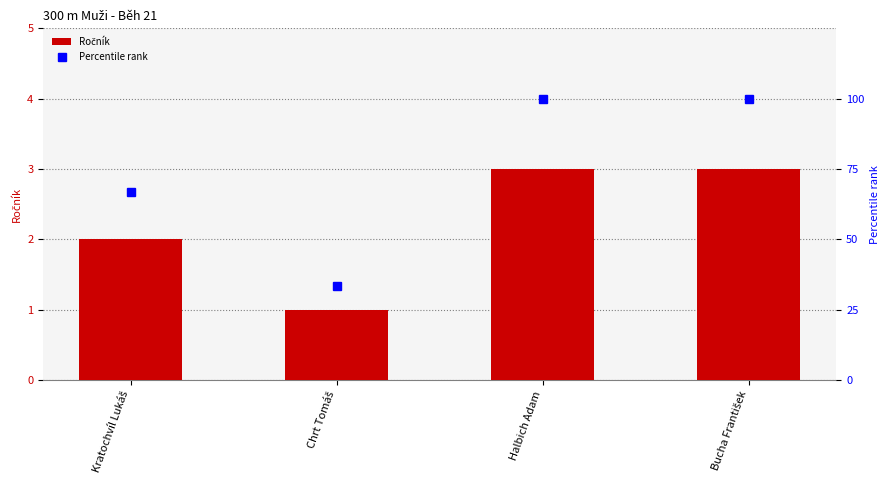

What is the label of the 1st bar from the left?

Kratochvíl Lukáš